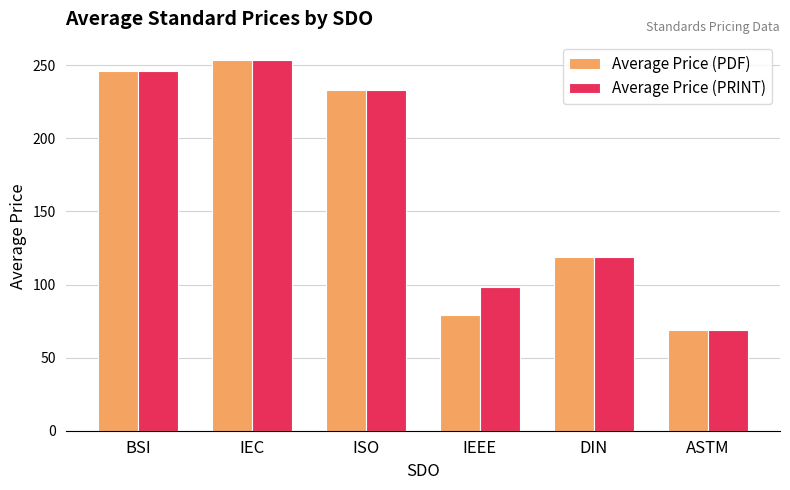

Reading left to right, extract all data points from this chart.

Average Price (PDF): 246.0	253.5	233.0	79.0	118.8	69.0
Average Price (PRINT): 246.0	253.5	233.0	98.0	118.8	69.0